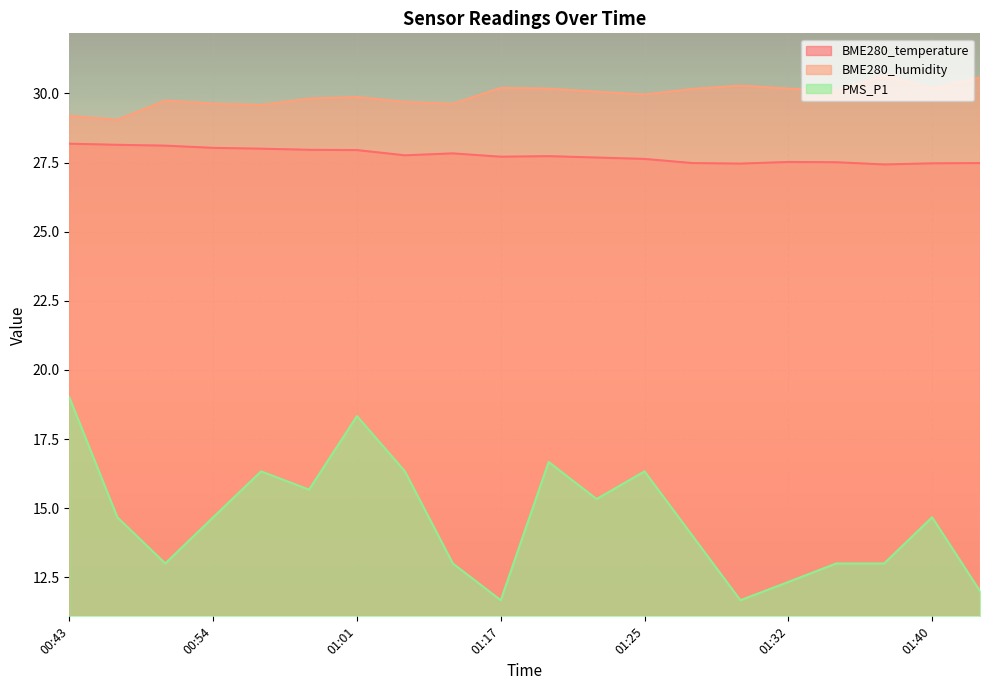

What is the highest value of the BME280_humidity series?

30.6